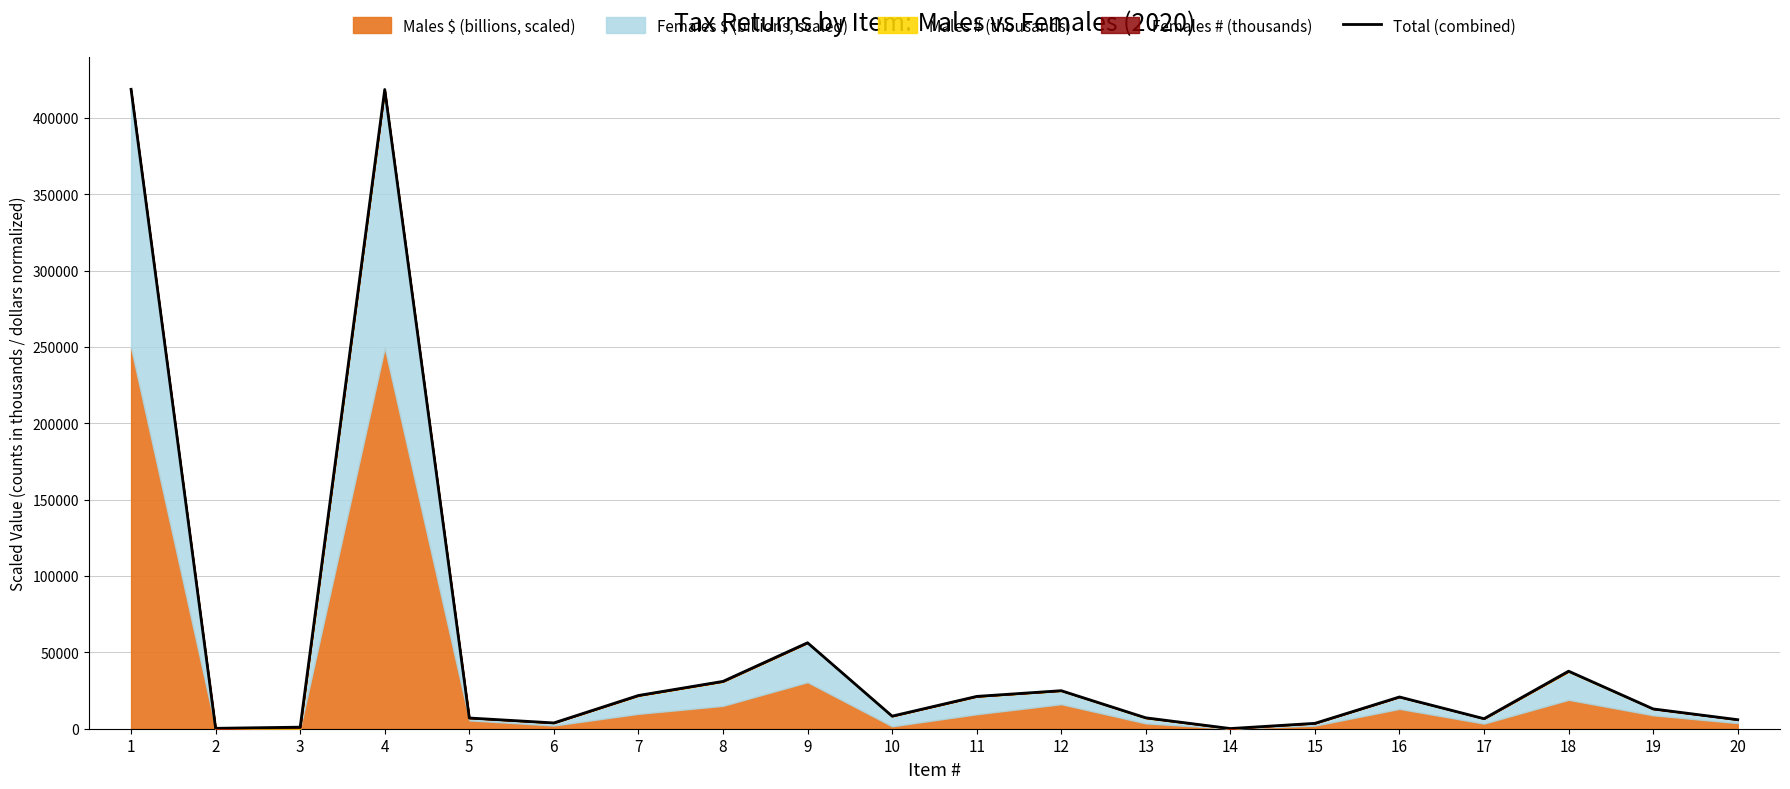

The chart shows a value of 31381.9 at 7. True or false?

False